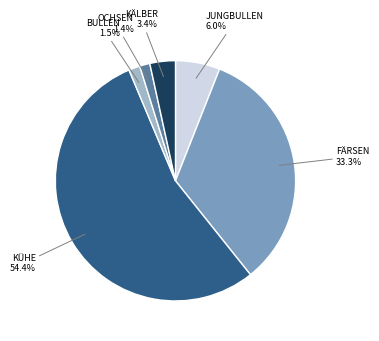

Do BULLEN and KÜHE together represent more than half of the pie?

Yes